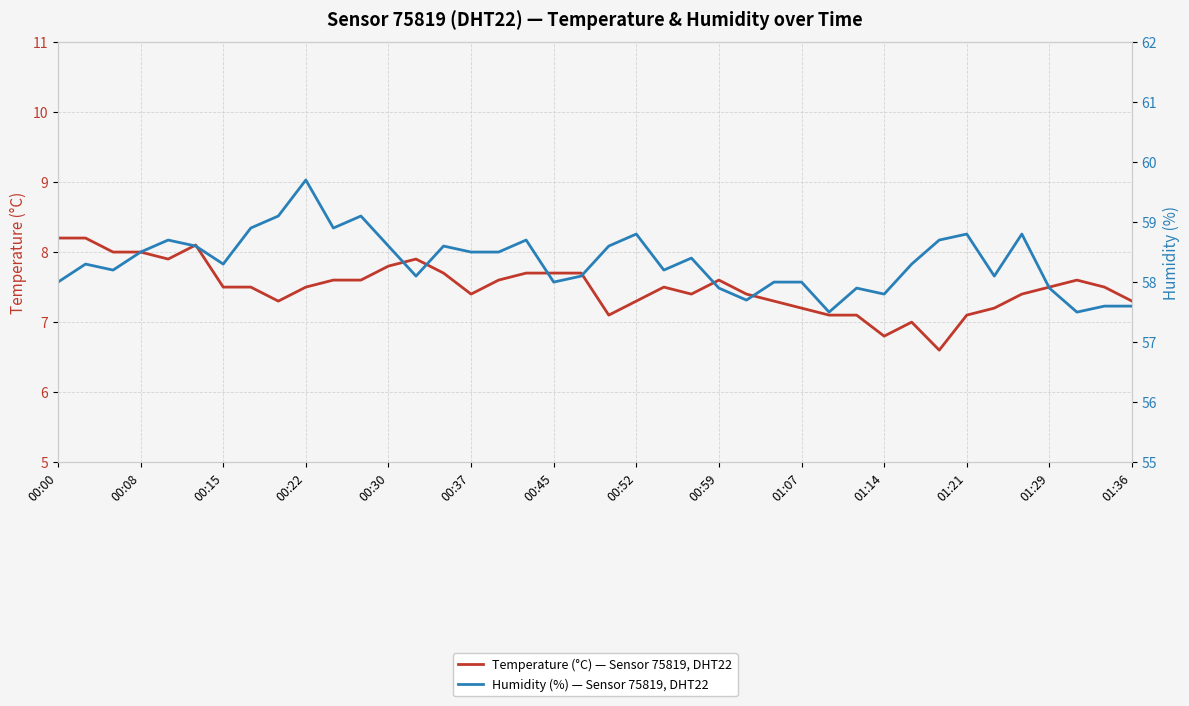

True or false: Humidity (%) — Sensor 75819, DHT22 and Temperature (°C) — Sensor 75819, DHT22 cross at least once.

False